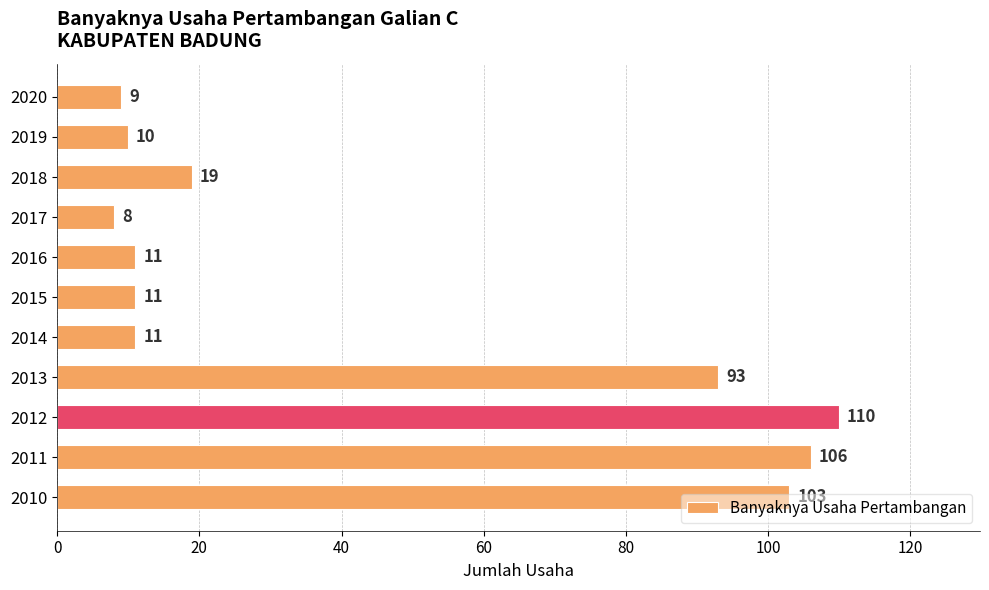

What is the approximate value at 2019?

10